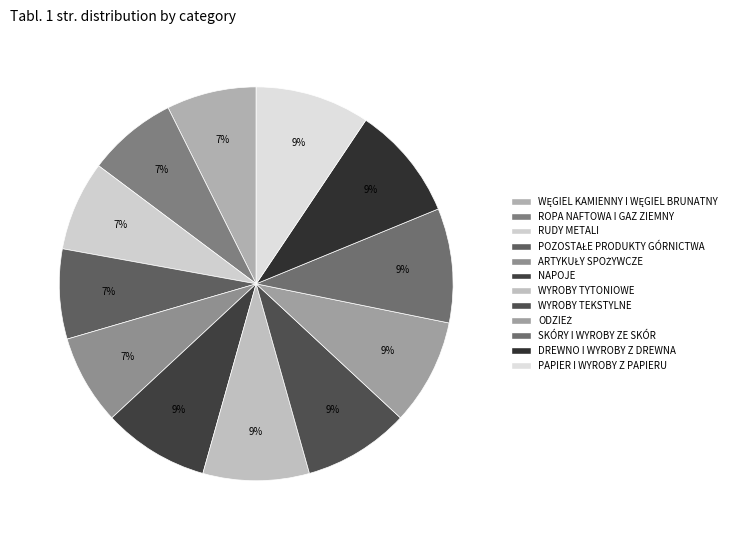

Is it true that ODZIEŻ is 9% of the pie?

True